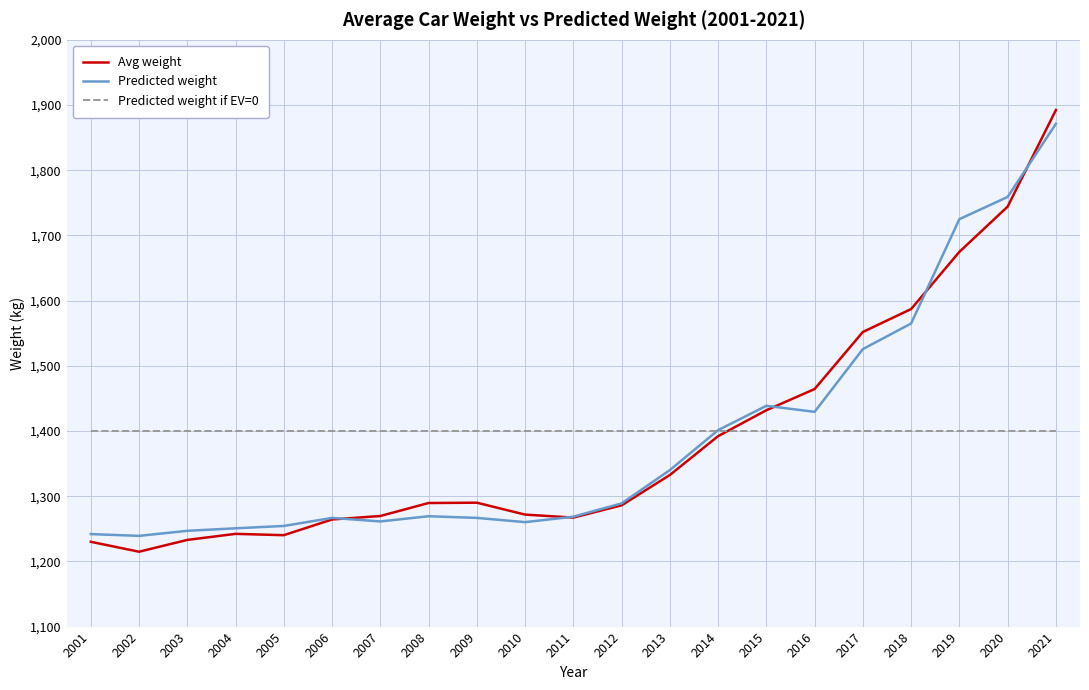

What is the difference between the Predicted weight values at 2004 and 2016?

178.6